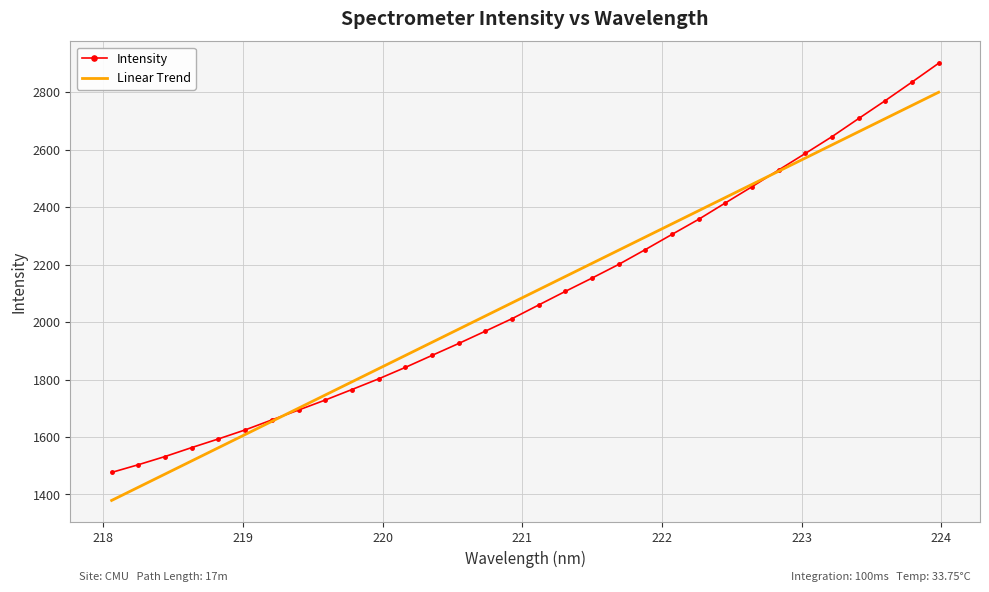

Which series has the largest range (max minus min)?

Intensity